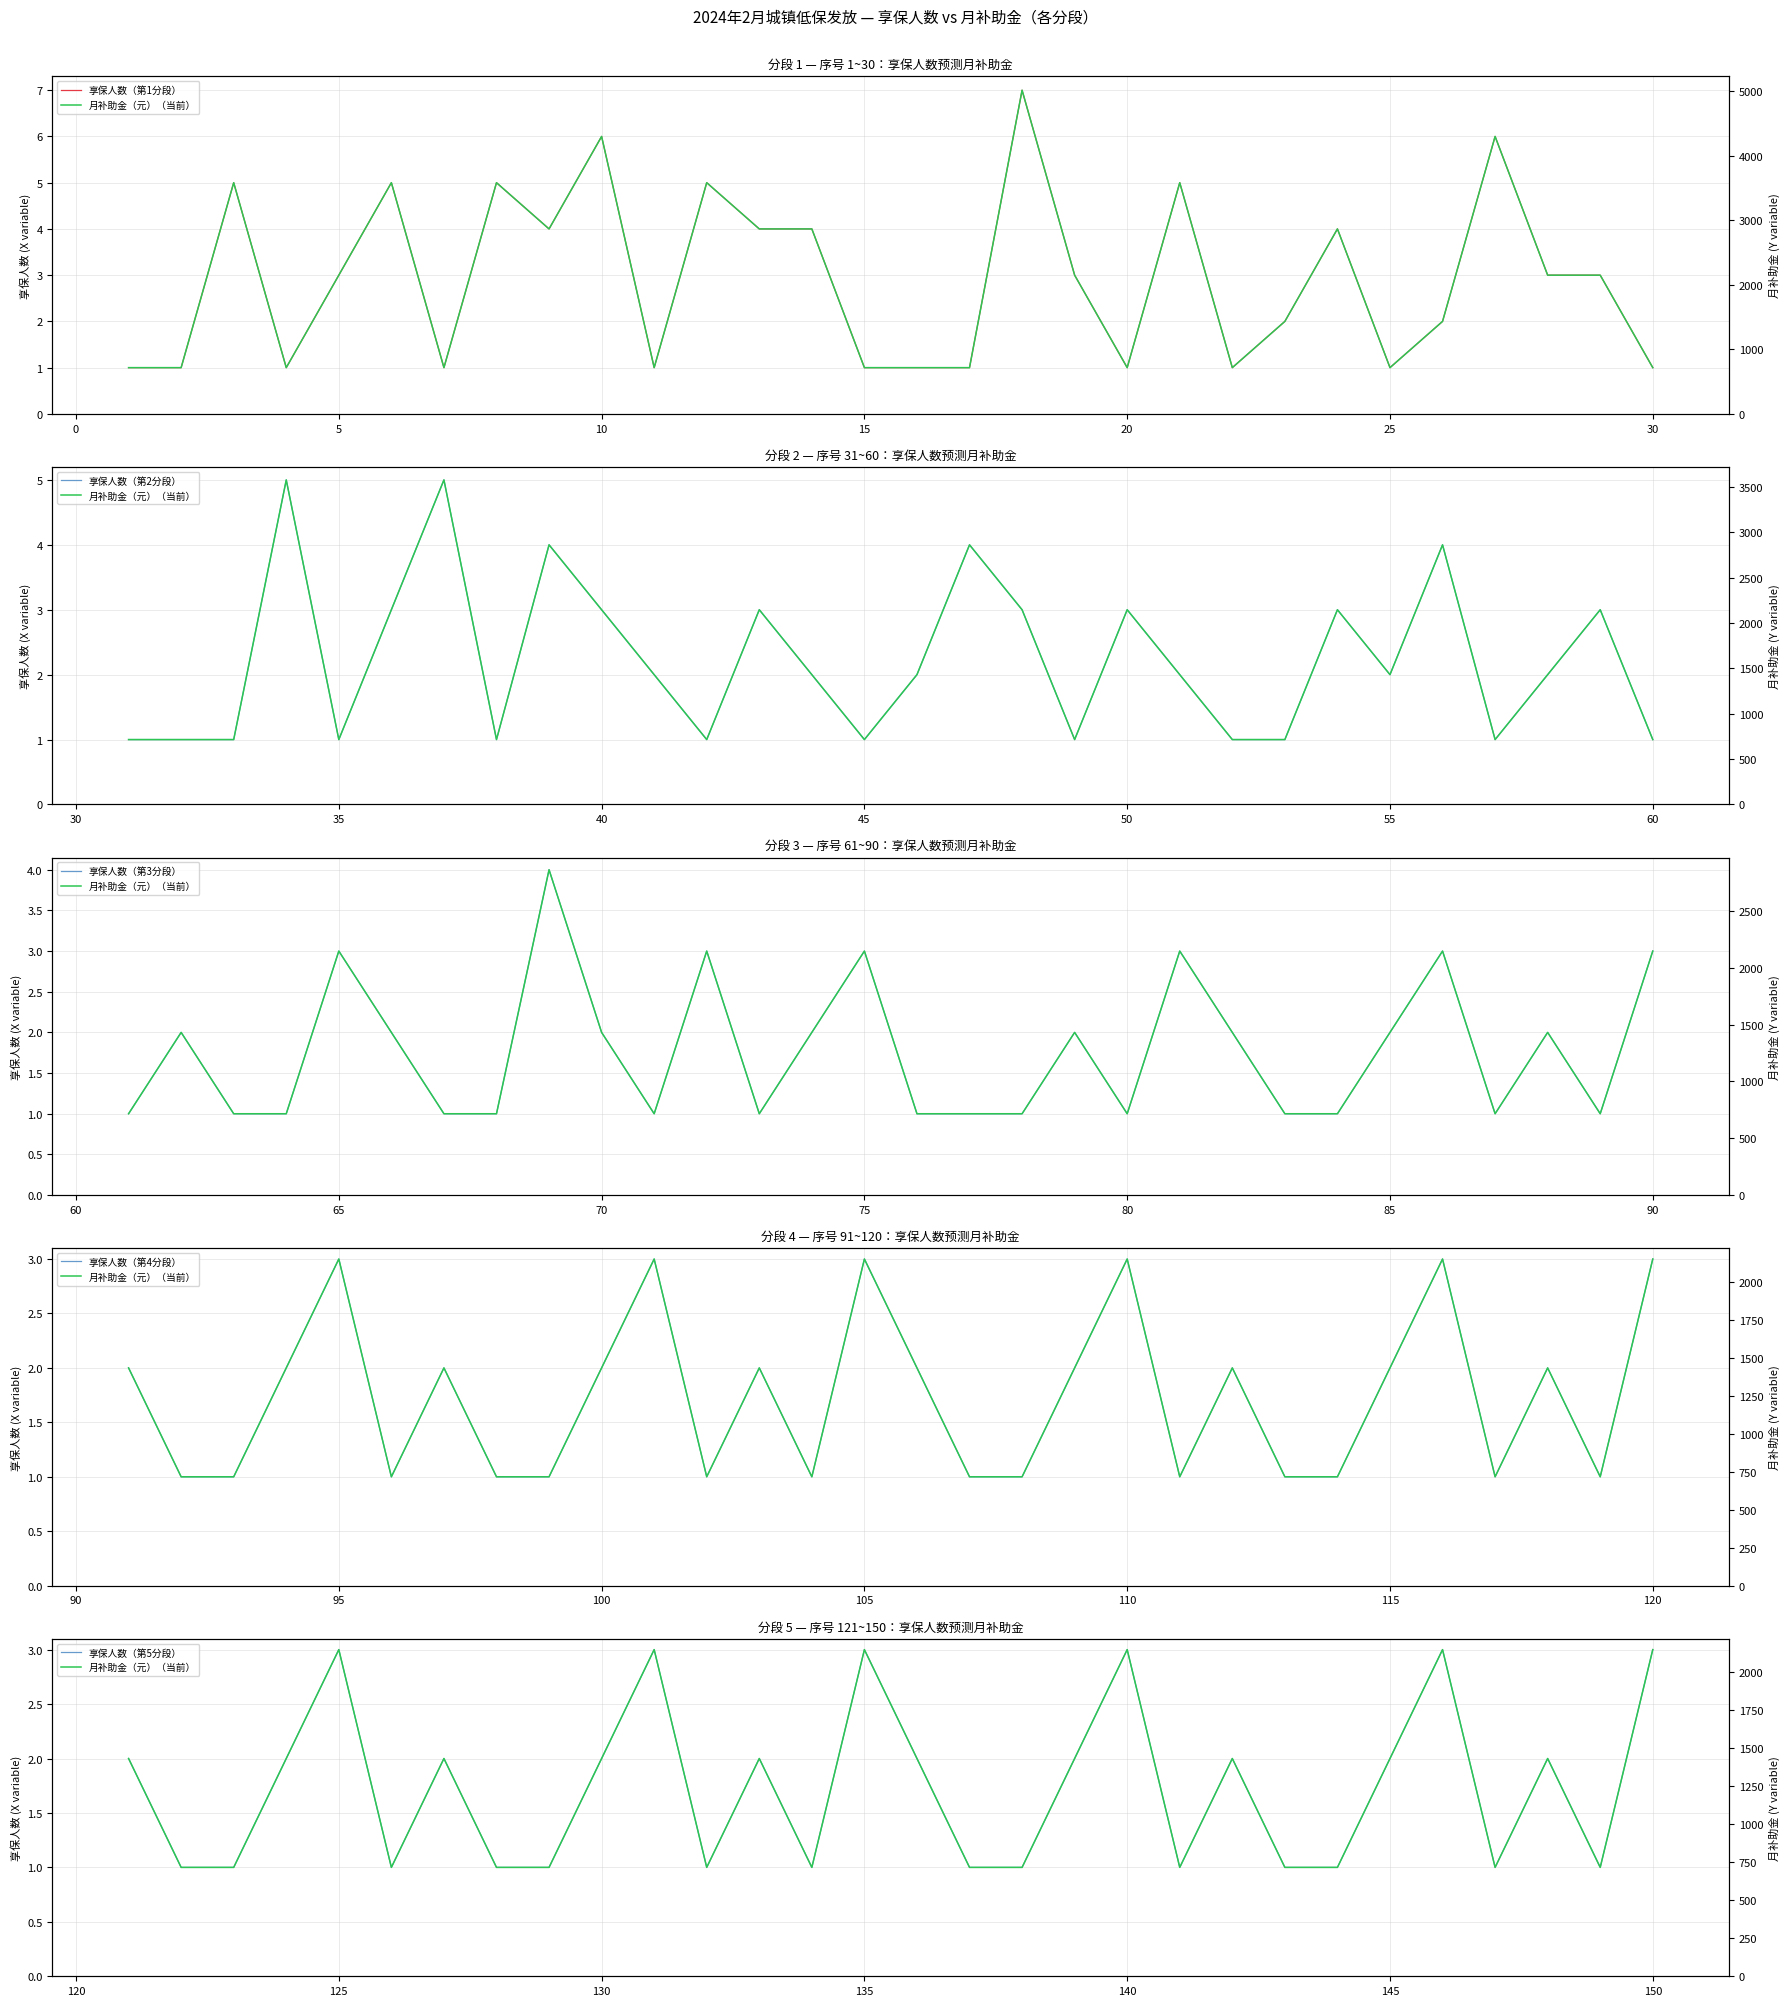

What is the value of the 月补助金（元）（当前） point at the 17th from the left?

716